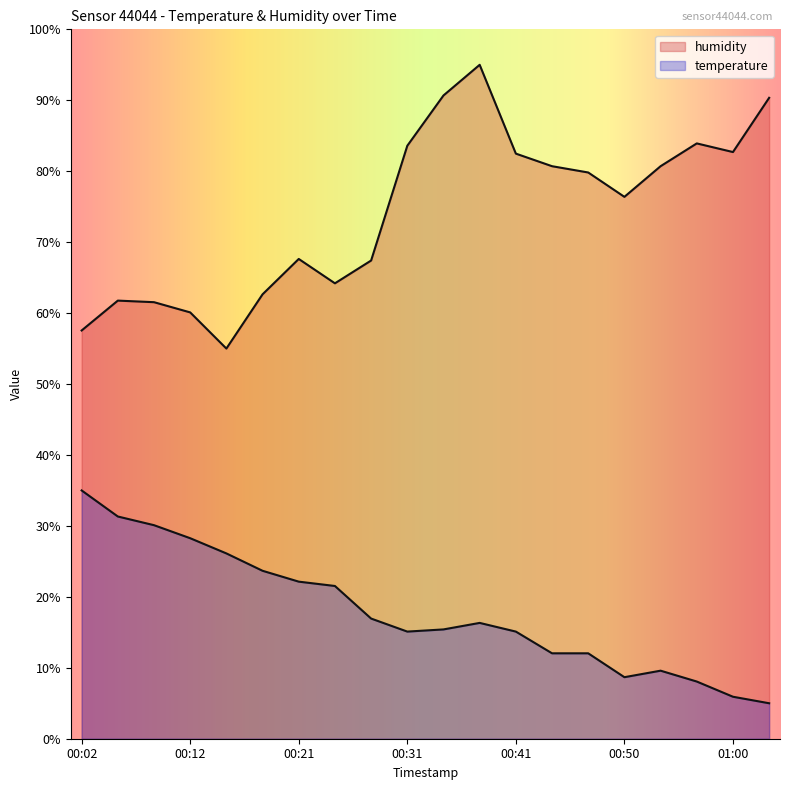

How many interior local valleys does the temperature series have?

2